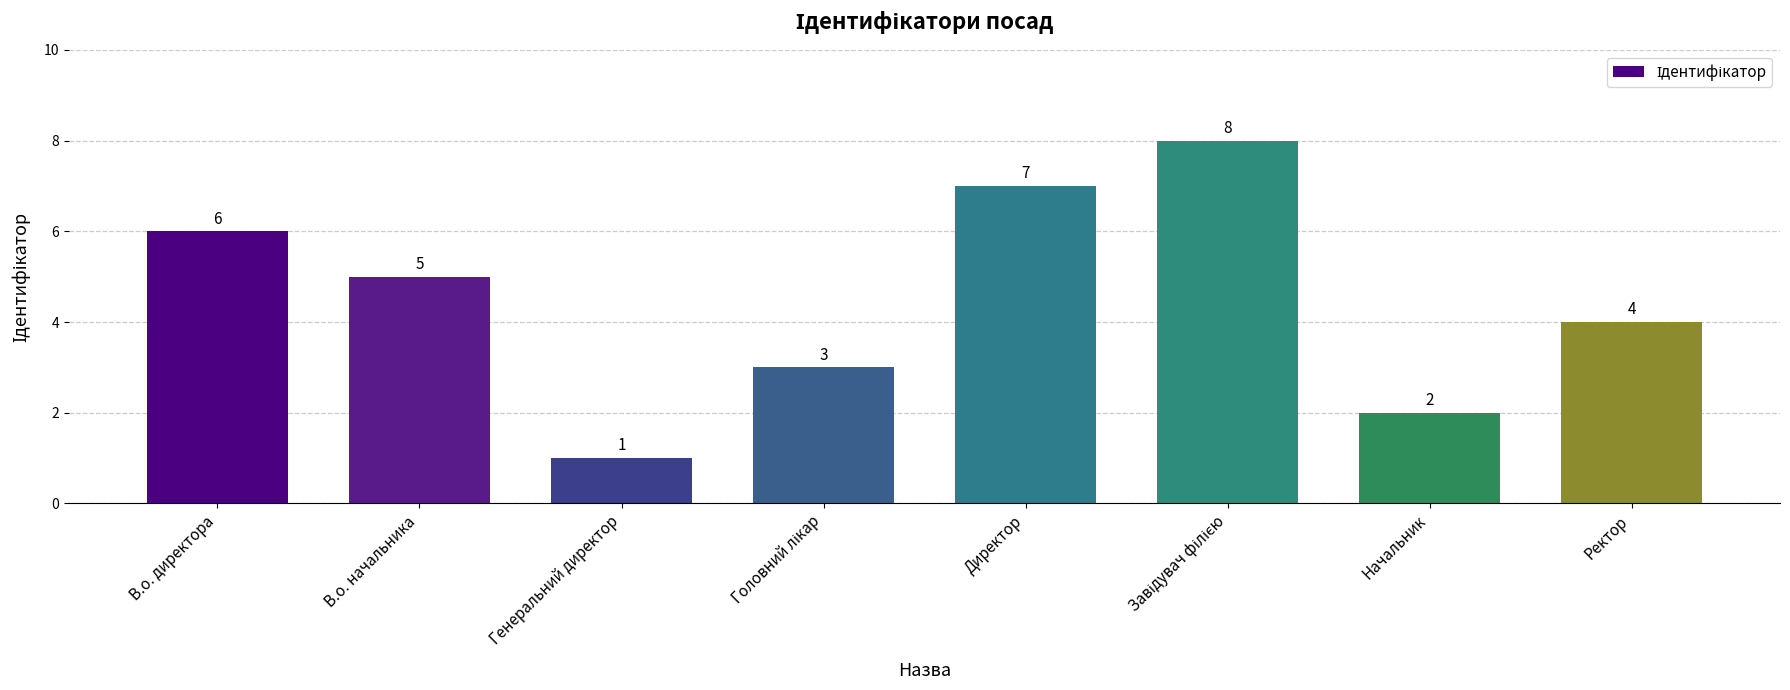

What is the difference between the maximum and minimum values?

7